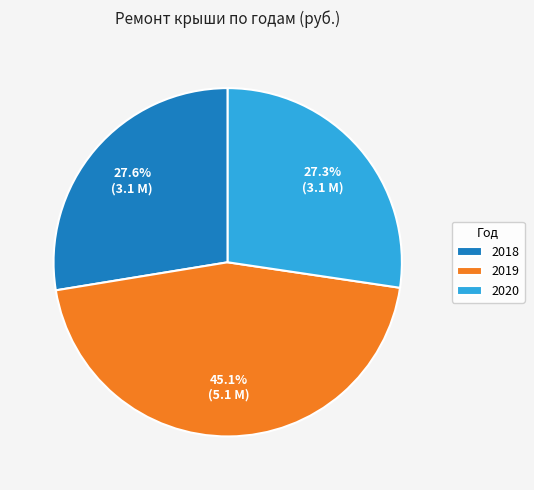

Which category has the biggest portion of the pie?

2019